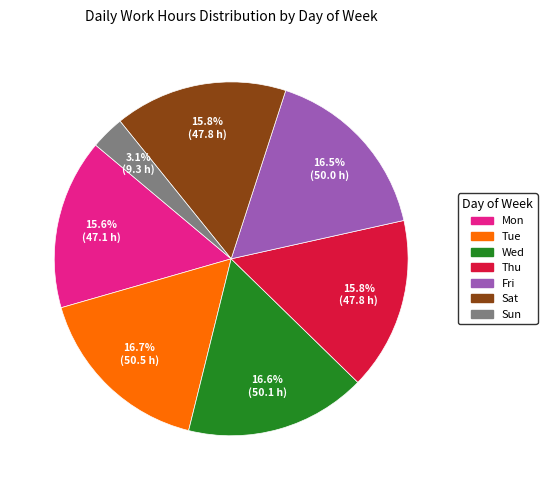

Is there any slice that represents more than half of the pie?

No